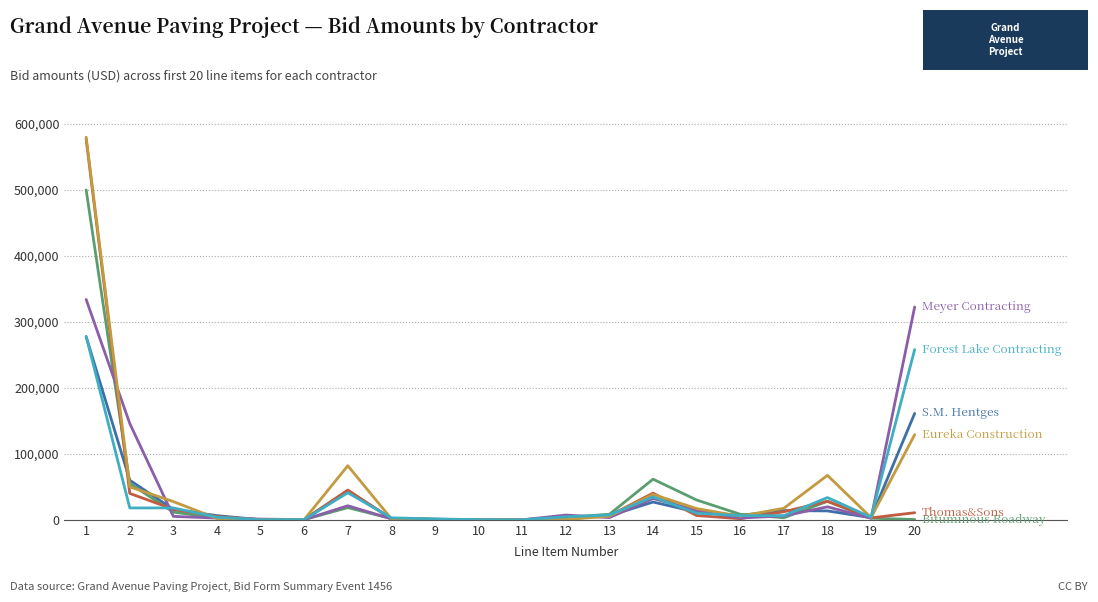

What is the maximum value shown in the chart?

580000.0